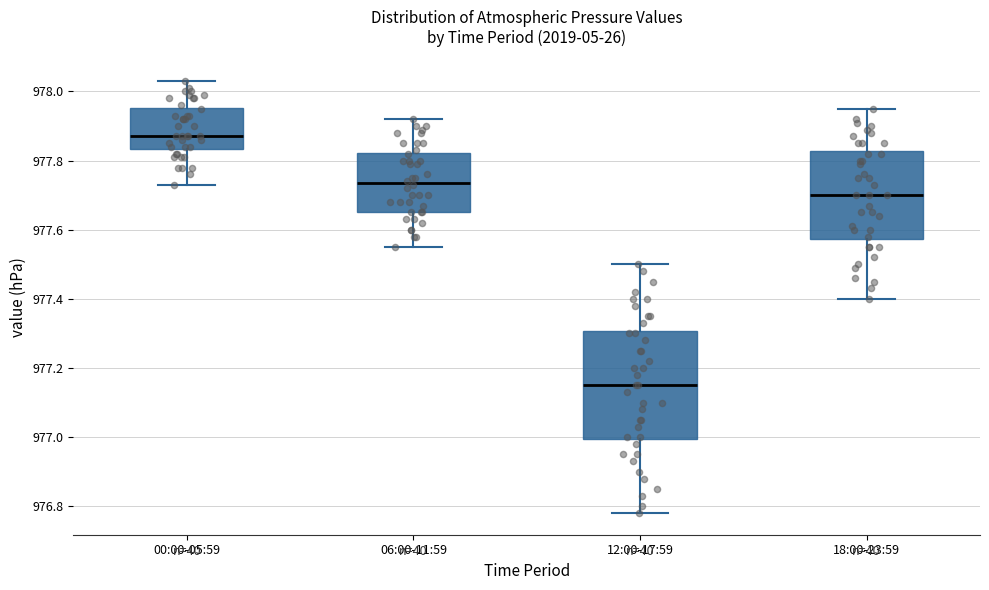

Reading left to right, transcribe this box plot: for each box, give where its median line is, the range the box spans, and where its two whiskers end, as read against the y-axis. The values are not printed on the chart, so give them approximately, as read against the axis.

00:00-05:59: median 977.88, box 977.84 to 977.96, whiskers 977.74 to 978.04
06:00-11:59: median 977.74, box 977.66 to 977.82, whiskers 977.56 to 977.92
12:00-17:59: median 977.16, box 977.00 to 977.30, whiskers 976.78 to 977.50
18:00-23:59: median 977.70, box 977.58 to 977.82, whiskers 977.40 to 977.96